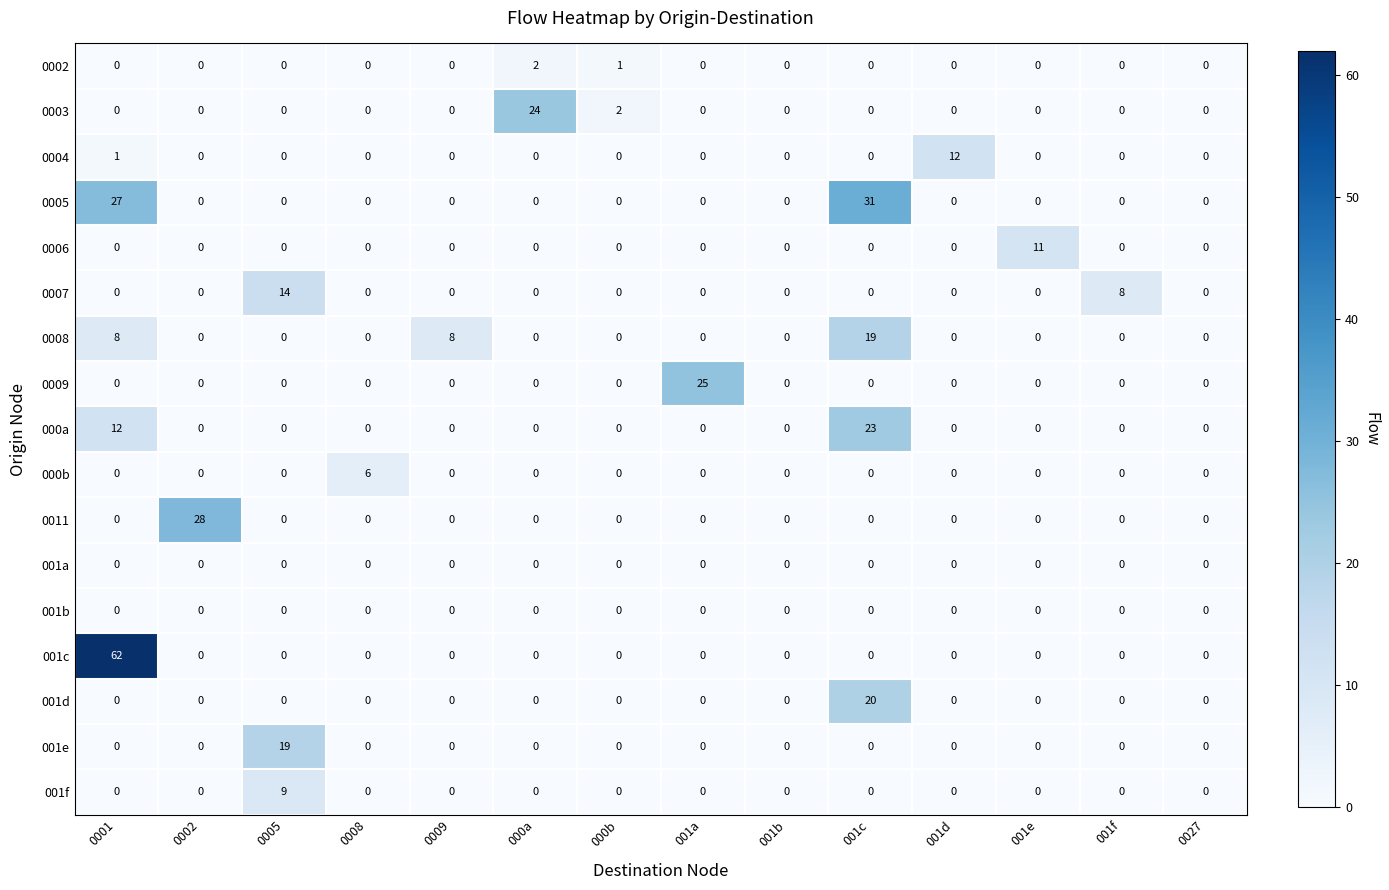

What is the maximum value shown in the chart?

62